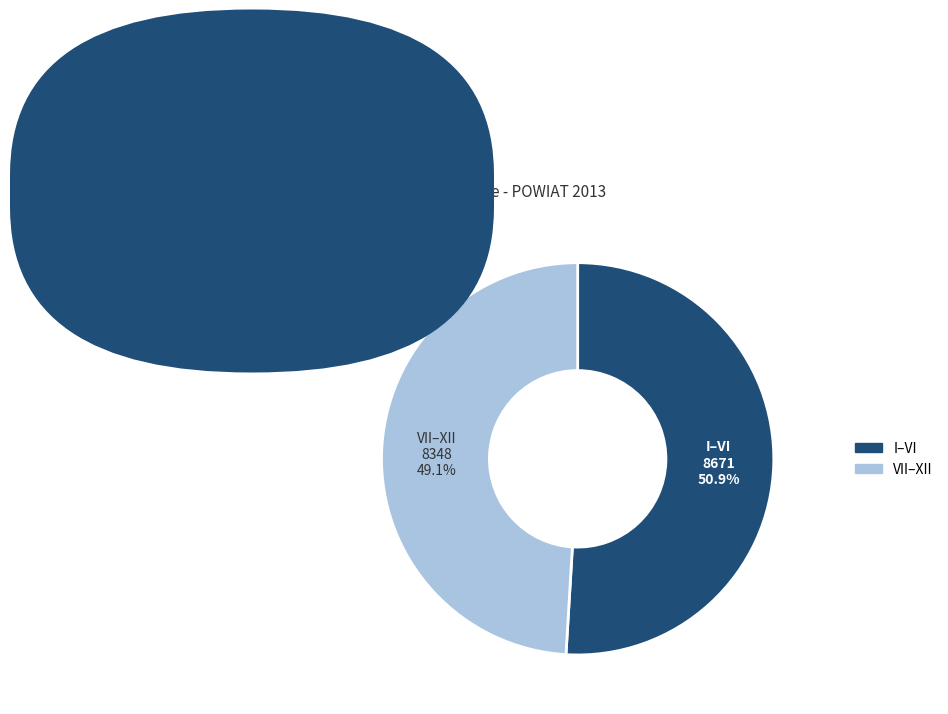

Is there a majority slice in this chart?

Yes